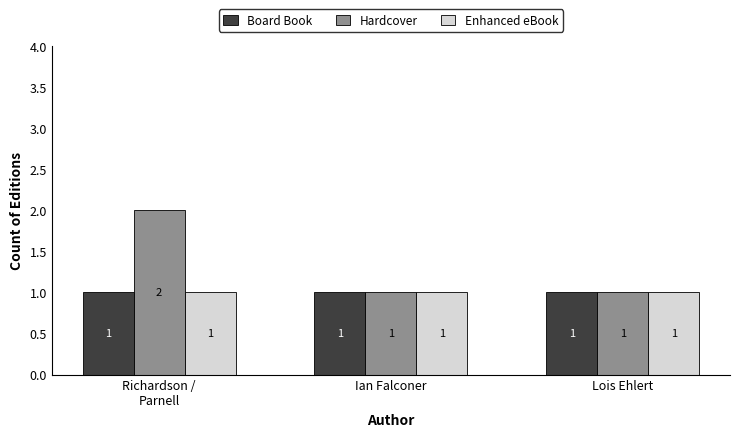

At which category is the sum across all series the highest?

Richardson /
Parnell